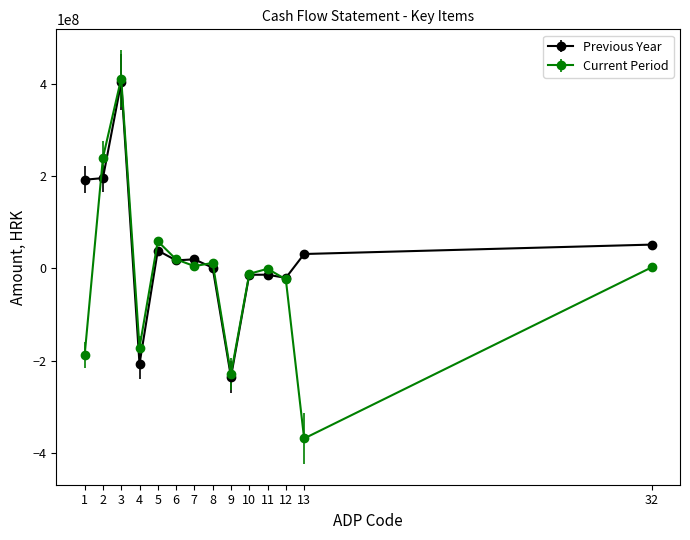

What are all the series names shown in the legend?

Previous Year, Current Period